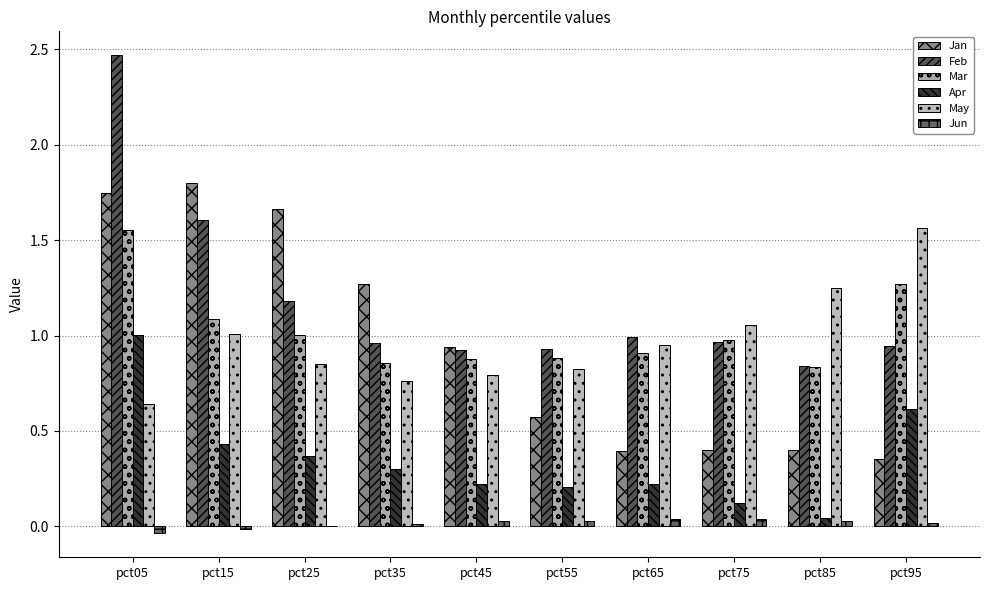

What is the sum of the Mar values at pct85 and pct15?

1.9